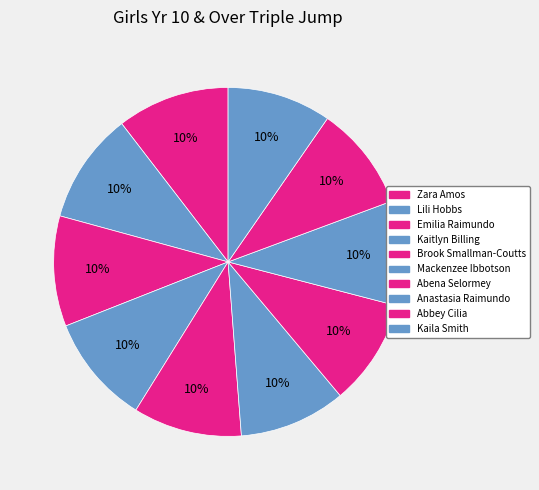

How many segments does this pie chart have?

10